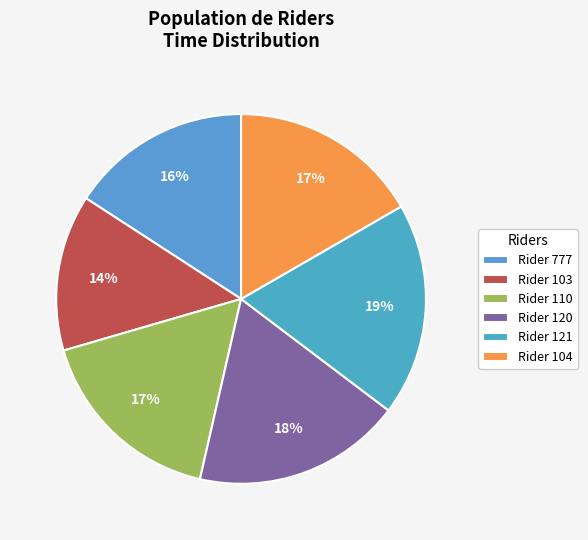

How many segments does this pie chart have?

6